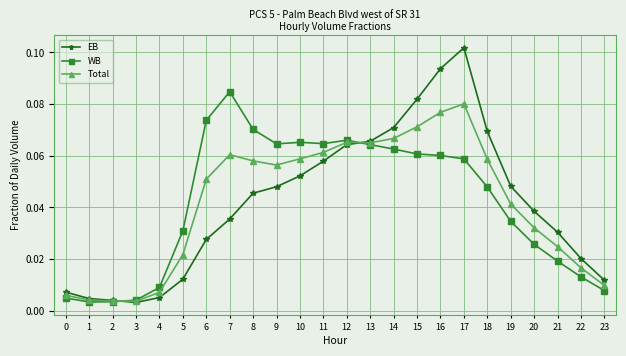

True or false: Total has a value of 0.0 at 12.

False